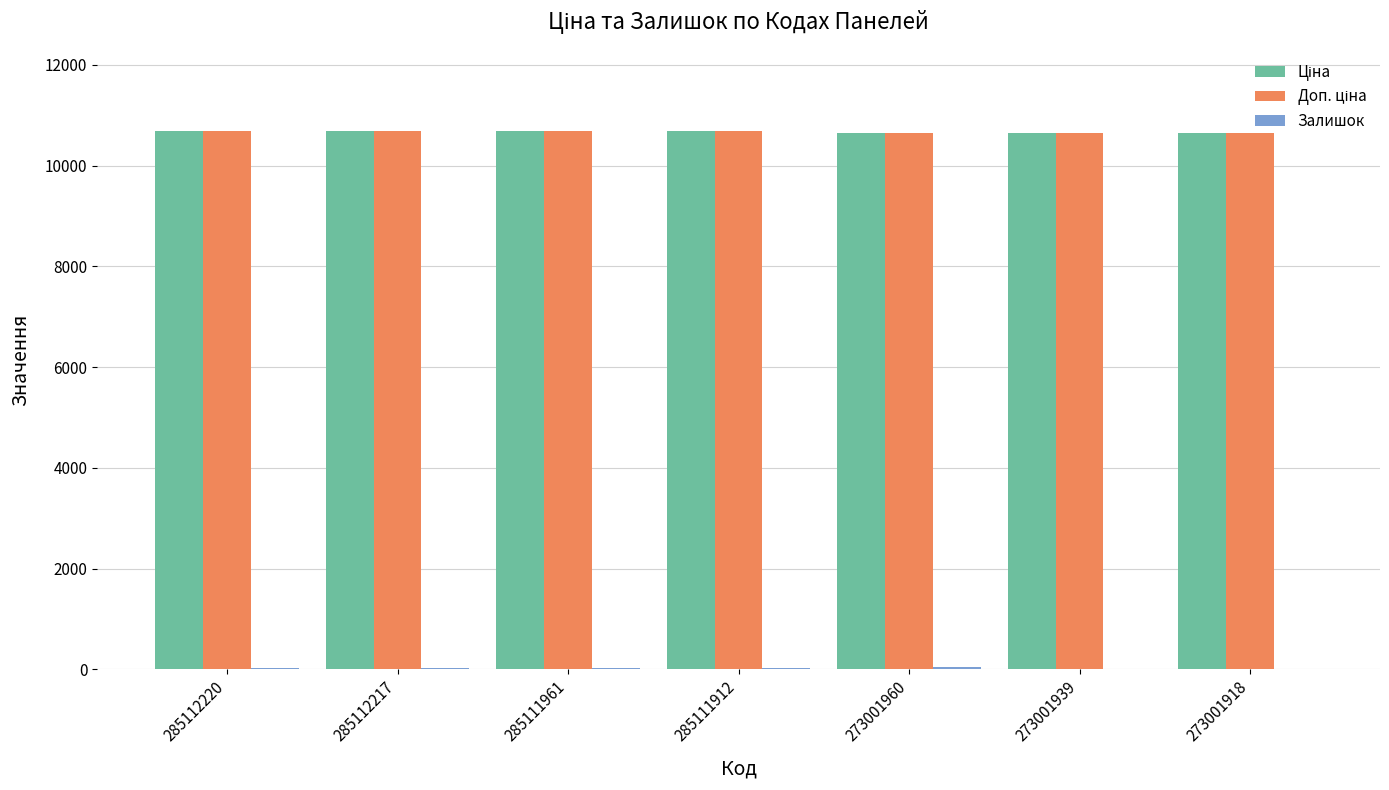

What is the greatest value displayed?

10690.9